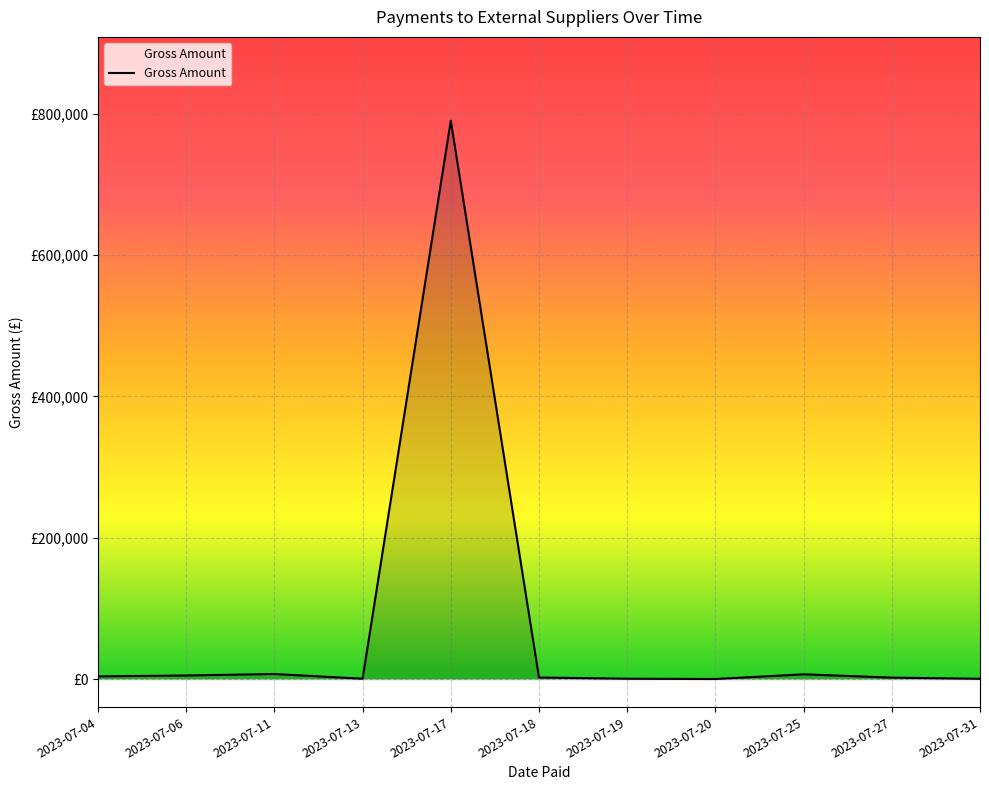

Which category has the highest value across all series?

2023-07-17